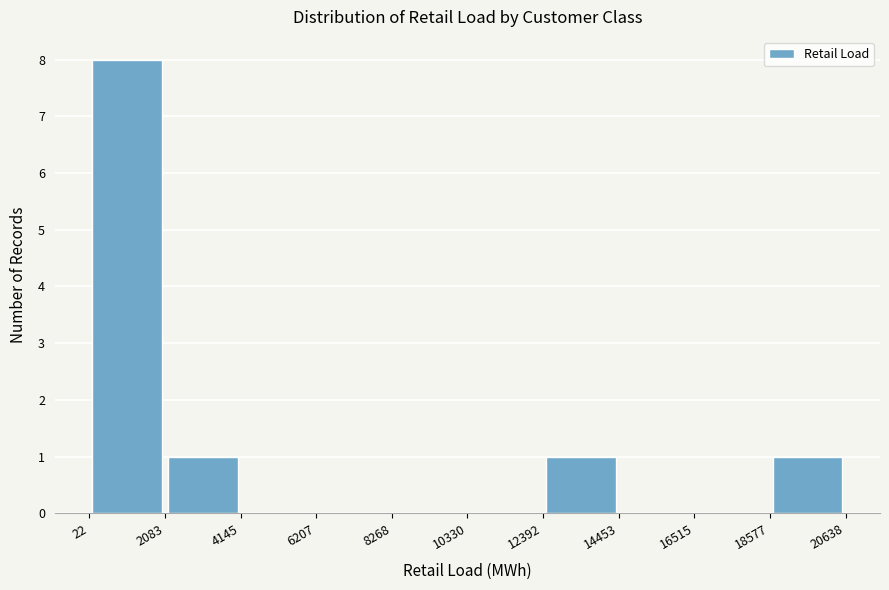

Reading left to right, transcribe this chart: for each bar, give the range it covers on the x-axis and its height. The values are not printed on the chart, so give them approximately, as read against the axis.

22 to 2083: 8
2083 to 4145: 1
4145 to 6207: 0
6207 to 8268: 0
8268 to 10330: 0
10330 to 12392: 0
12392 to 14453: 1
14453 to 16515: 0
16515 to 18577: 0
18577 to 20638: 1